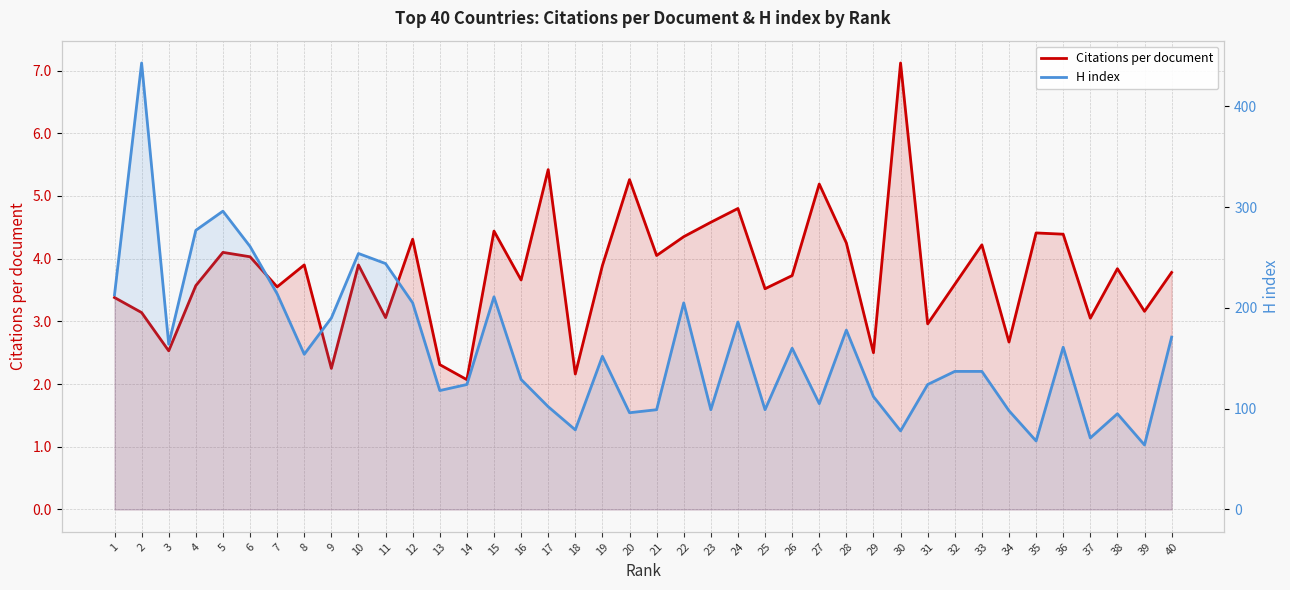

At which category does H index reach its first local valley?

3